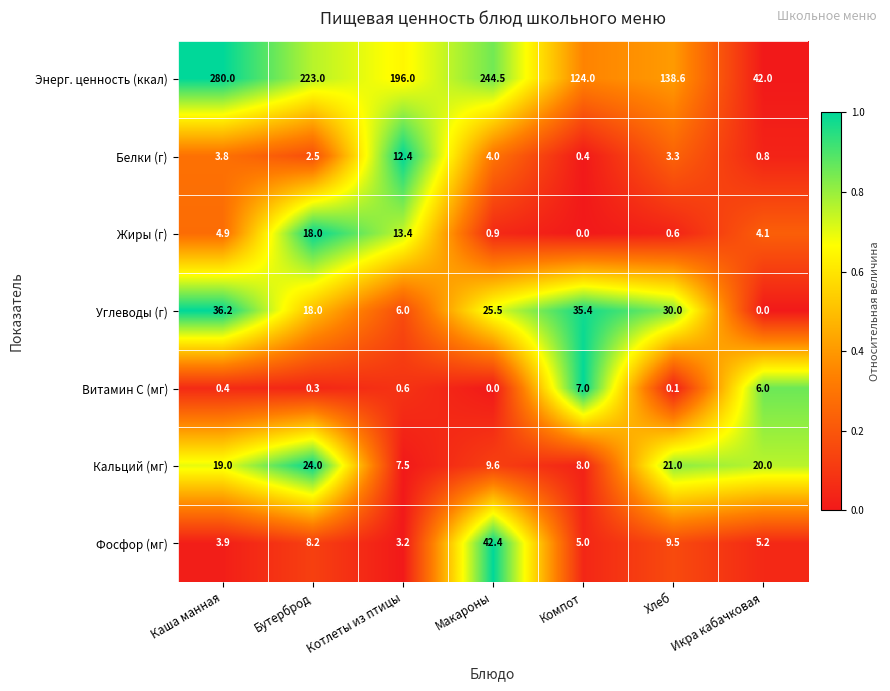

What is the spread (max minus min) of values at Икра кабачковая?

42.0